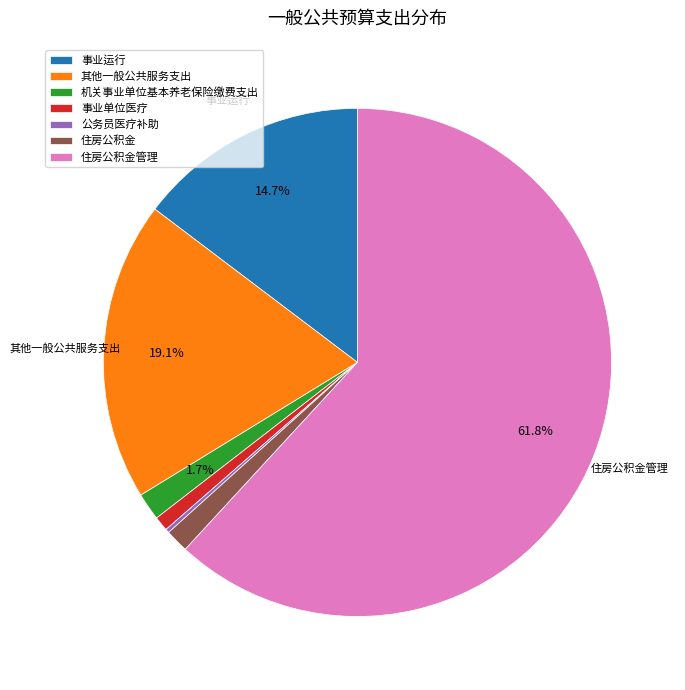

Which has a higher value, 住房公积金管理 or 事业运行?

住房公积金管理